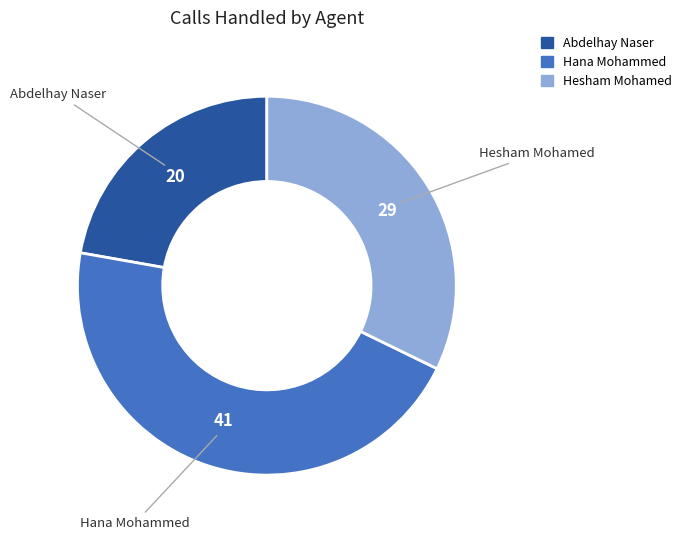

Rank the categories by value from lowest to highest.

Abdelhay Naser, Hesham Mohamed, Hana Mohammed